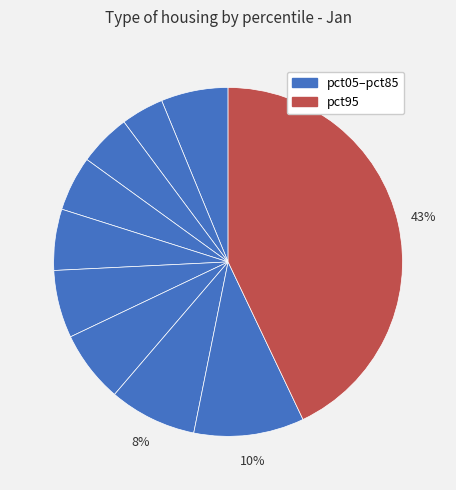

Count the number of slices in the pie.

10